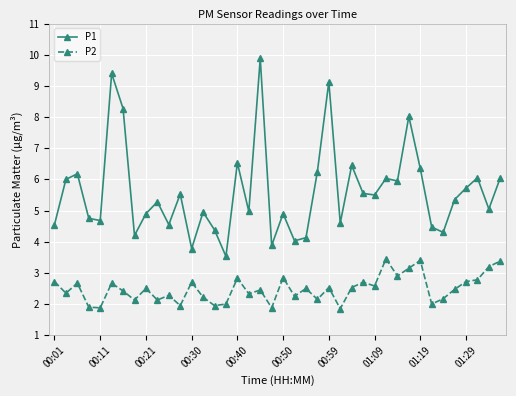

What is the value of the P2 point at the 39th from the left?

3.2